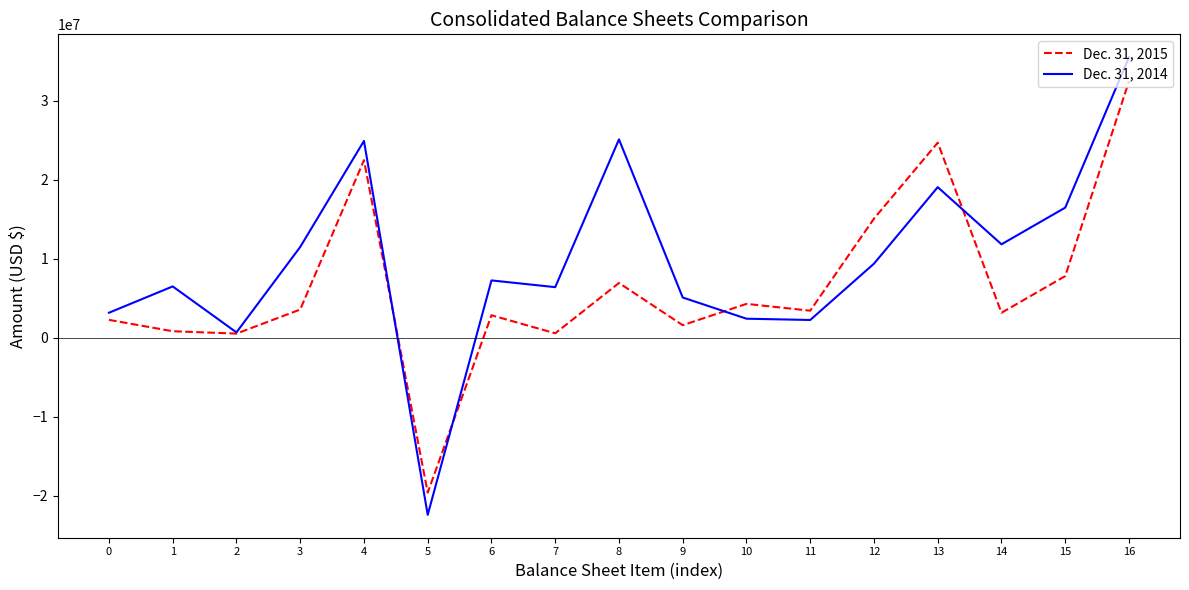

What is the total value across all series at 12?

24415569